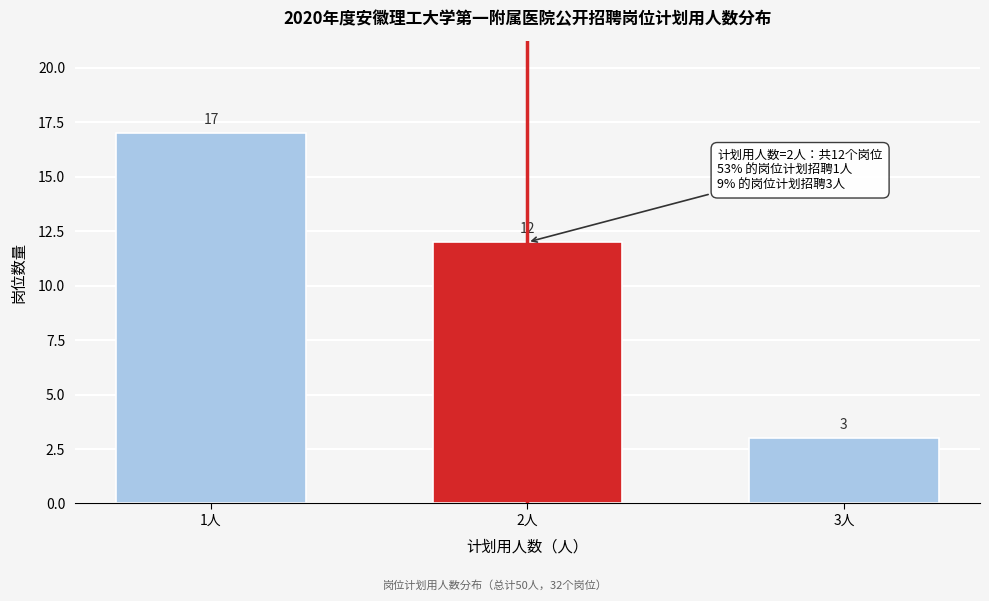

Reading left to right, transcribe all the data shown in this chart.

1人=17	2人=12	3人=3